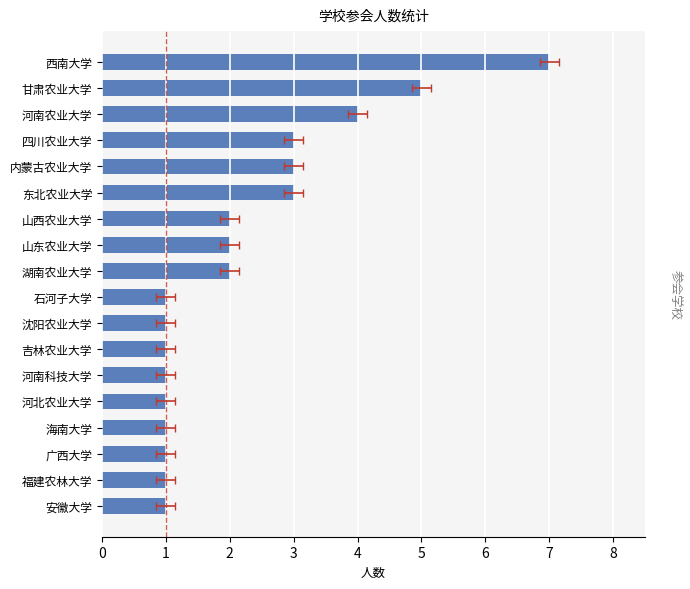

What is the average value?

2